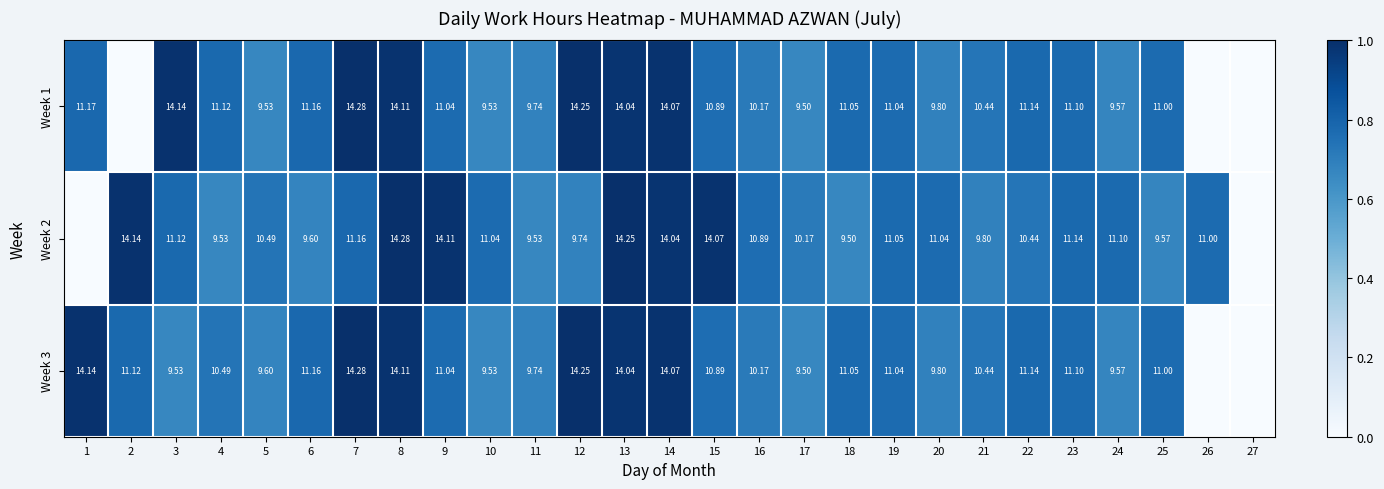

Is the value of Week 3 at 5 greater than the value of Week 1 at 3?

No